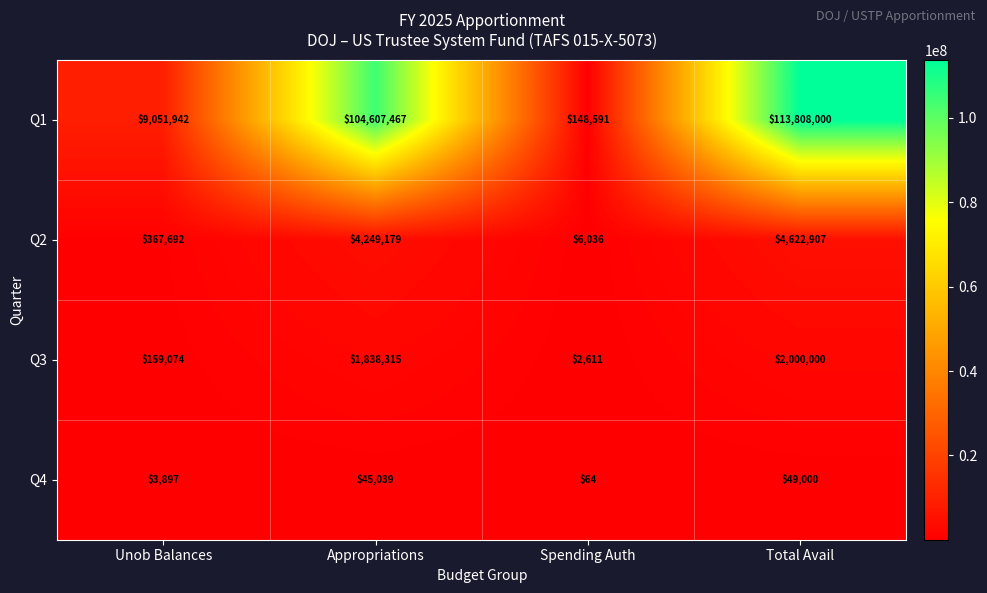

What is the total value across all series at Unob Balances?

9582605